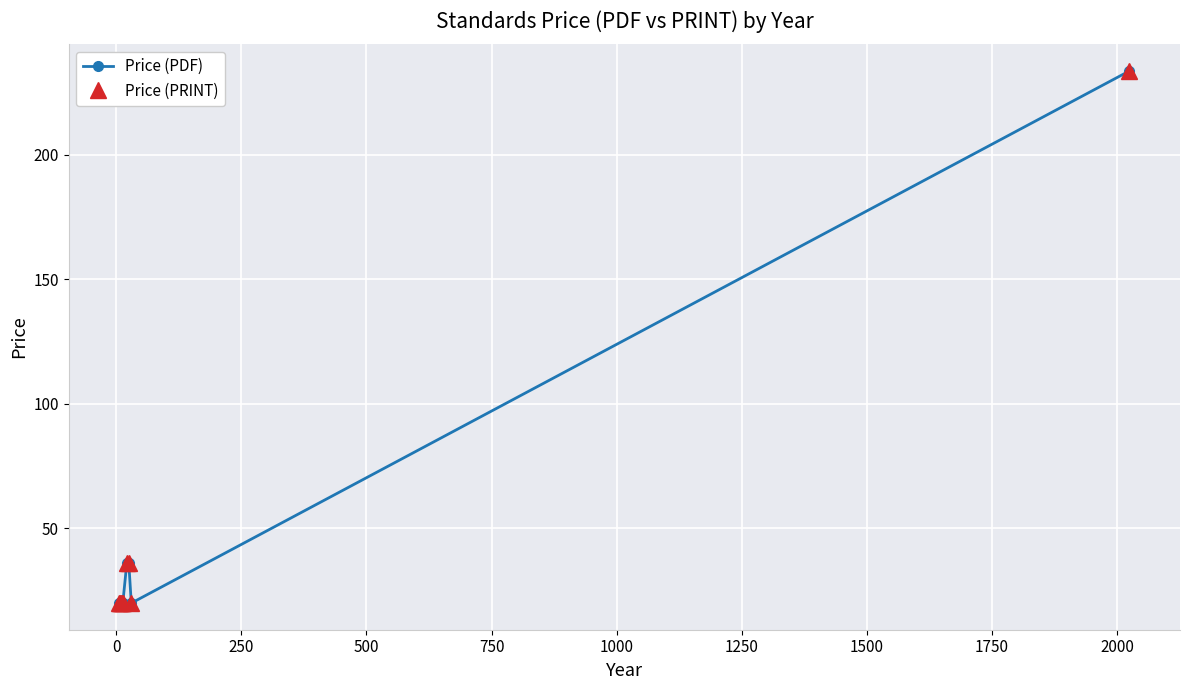

Does the chart have visible grid lines?

Yes